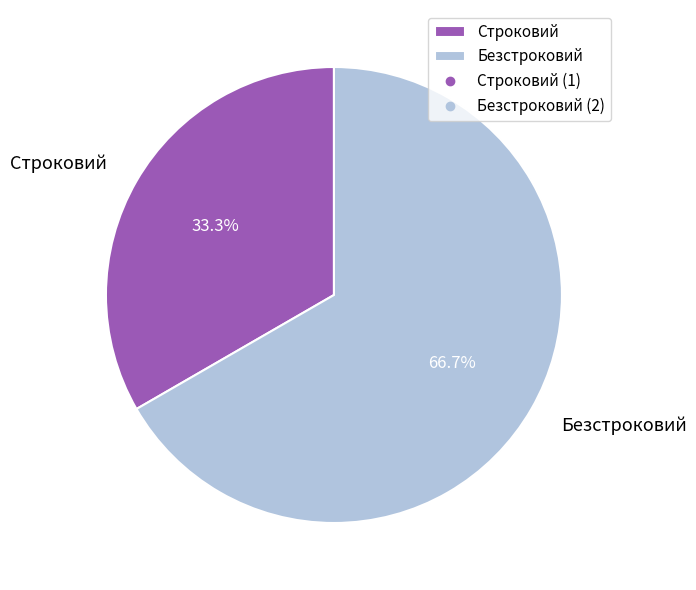

How many segments does this pie chart have?

2